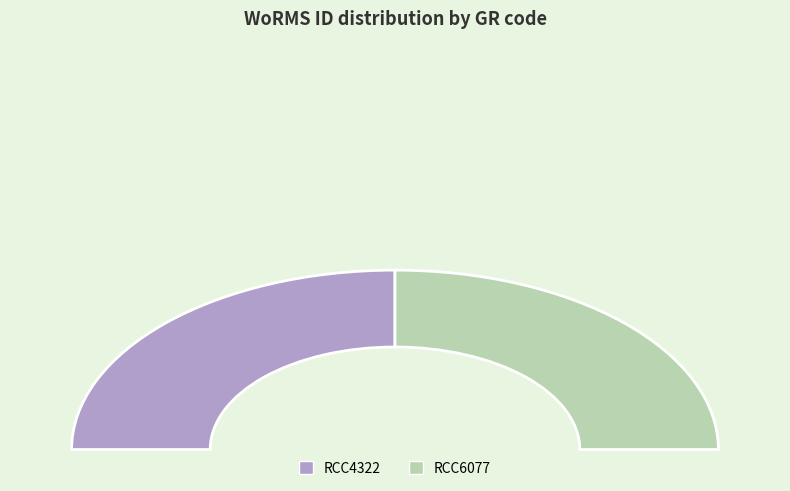

Is it true that RCC6077 is 50% of the pie?

True